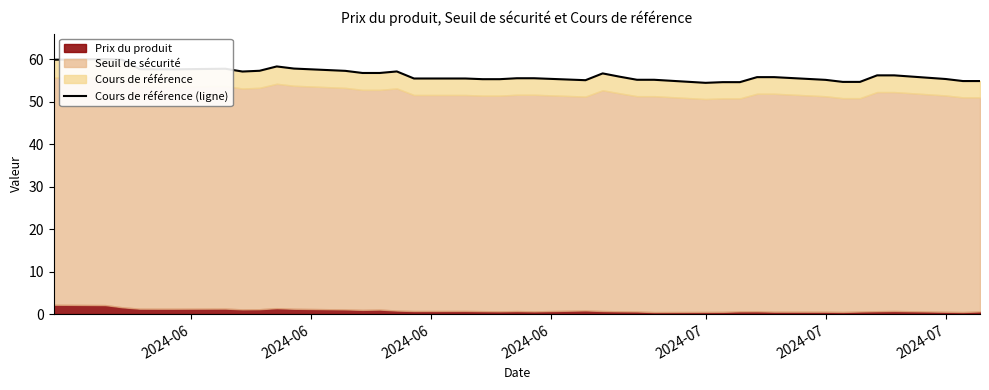

The value at 2024-07 is 17.9. True or false?

False